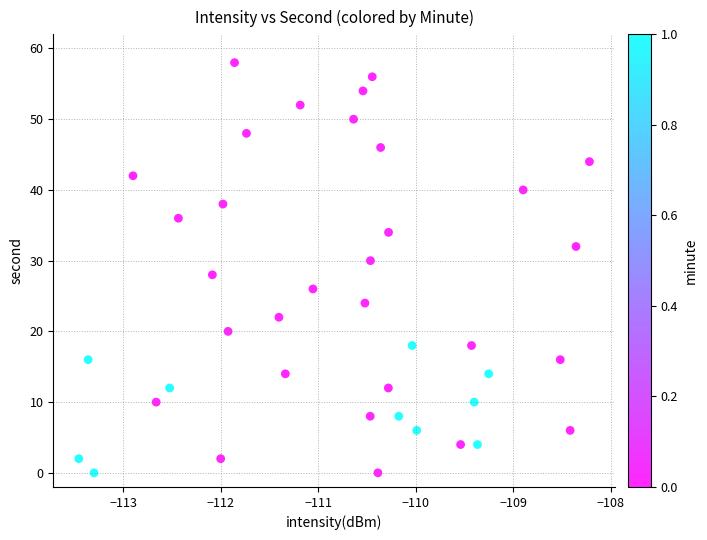

What is the range of Y values (max minus min)?

58